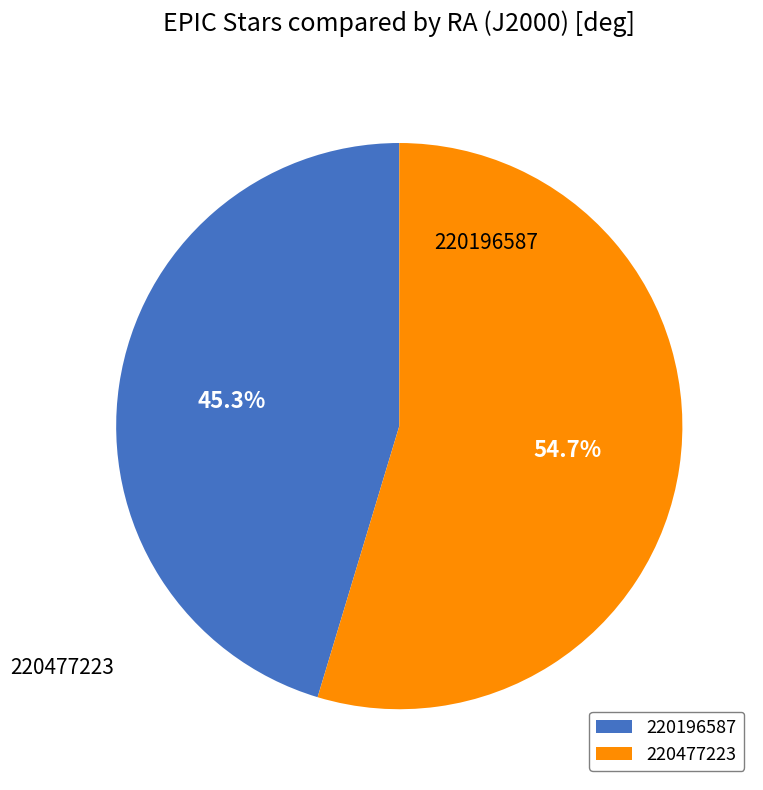

Is it true that 220477223 is 45% of the pie?

False